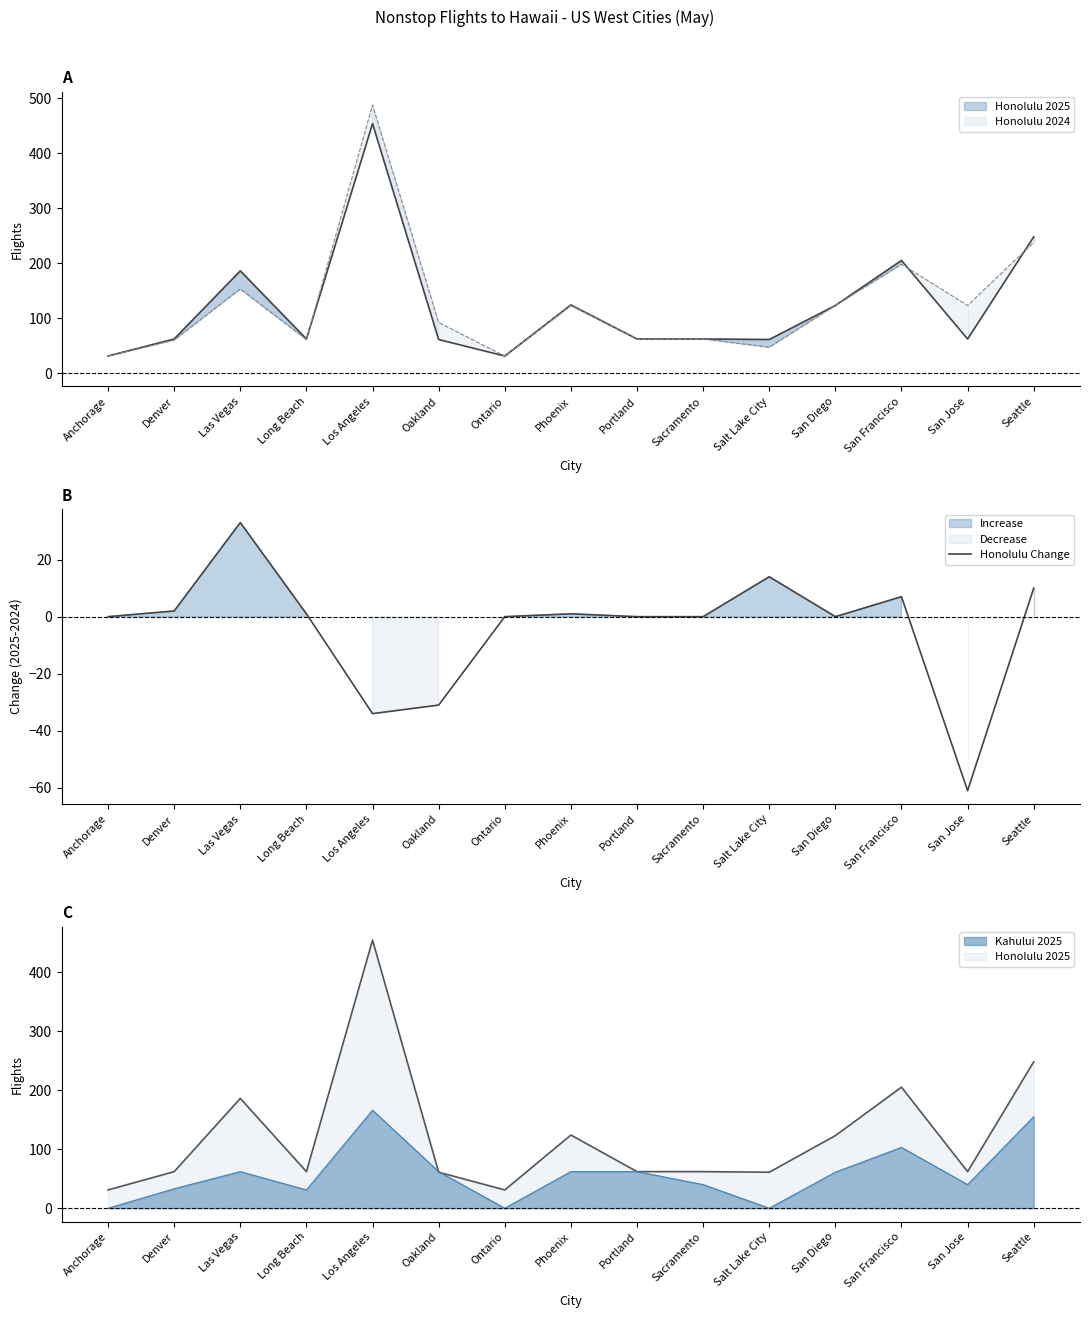

At which category does the data reach its first local valley?

Los Angeles